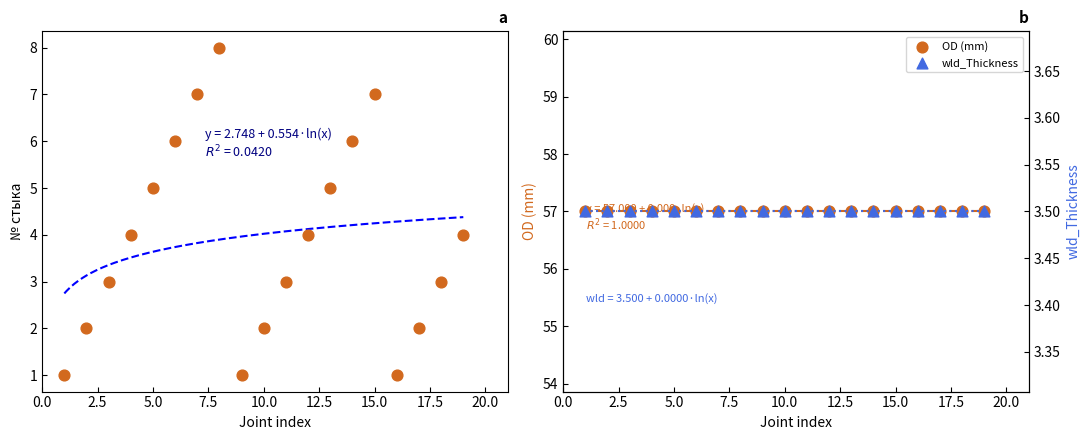

Which series contains the lowest Y value?

№ стыка